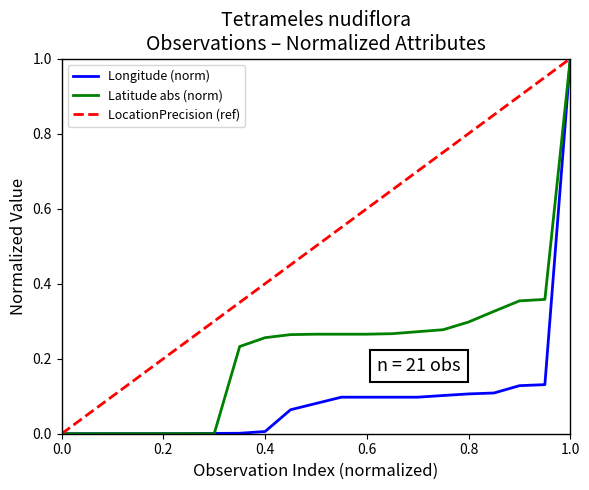

What is the greatest value displayed?

1.0